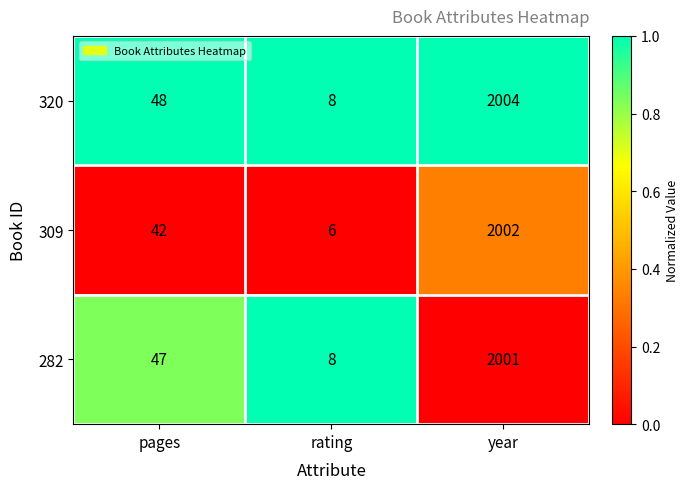

Reading right to left, extract all data points from this chart.

320: year=2004	rating=8	pages=48
309: year=2002	rating=6	pages=42
282: year=2001	rating=8	pages=47